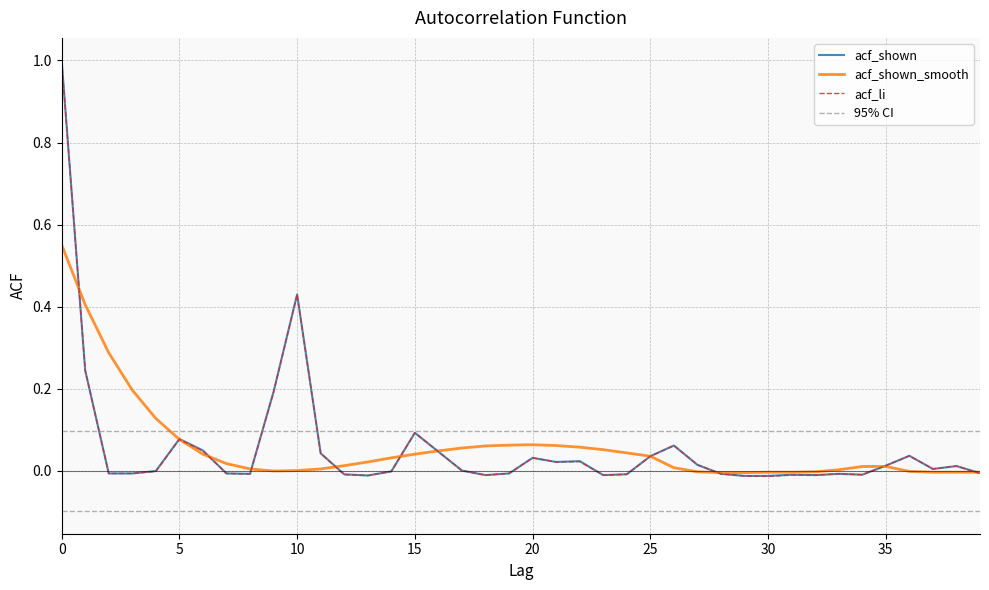

Reading right to left, what are all the values shown in this chart?

acf_shown: 39=-0.0	38=0.0	37=0.0	36=0.0	35=0.0	34=-0.0	33=-0.0	32=-0.0	31=-0.0	30=-0.0	29=-0.0	28=-0.0	27=0.0	26=0.1	25=0.0	24=-0.0	23=-0.0	22=0.0	21=0.0	20=0.0	19=-0.0	18=-0.0	17=0.0	16=0.0	15=0.1	14=-0.0	13=-0.0	12=-0.0	11=0.0	10=0.4	9=0.2	8=-0.0	7=-0.0	6=0.1	5=0.1	4=-0.0	3=-0.0	2=-0.0	1=0.2	0=1.0
acf_shown_smooth: 39=-0.0	38=-0.0	37=-0.0	36=-0.0	35=0.0	34=0.0	33=0.0	32=-0.0	31=-0.0	30=-0.0	29=-0.0	28=-0.0	27=-0.0	26=0.0	25=0.0	24=0.0	23=0.1	22=0.1	21=0.1	20=0.1	19=0.1	18=0.1	17=0.1	16=0.0	15=0.0	14=0.0	13=0.0	12=0.0	11=0.0	10=0.0	9=-0.0	8=0.0	7=0.0	6=0.0	5=0.1	4=0.1	3=0.2	2=0.3	1=0.4	0=0.6
acf_li: 39=-0.0	38=0.0	37=0.0	36=0.0	35=0.0	34=-0.0	33=-0.0	32=-0.0	31=-0.0	30=-0.0	29=-0.0	28=-0.0	27=0.0	26=0.1	25=0.0	24=-0.0	23=-0.0	22=0.0	21=0.0	20=0.0	19=-0.0	18=-0.0	17=0.0	16=0.0	15=0.1	14=-0.0	13=-0.0	12=-0.0	11=0.0	10=0.4	9=0.2	8=-0.0	7=-0.0	6=0.0	5=0.1	4=-0.0	3=-0.0	2=-0.0	1=0.2	0=1.0